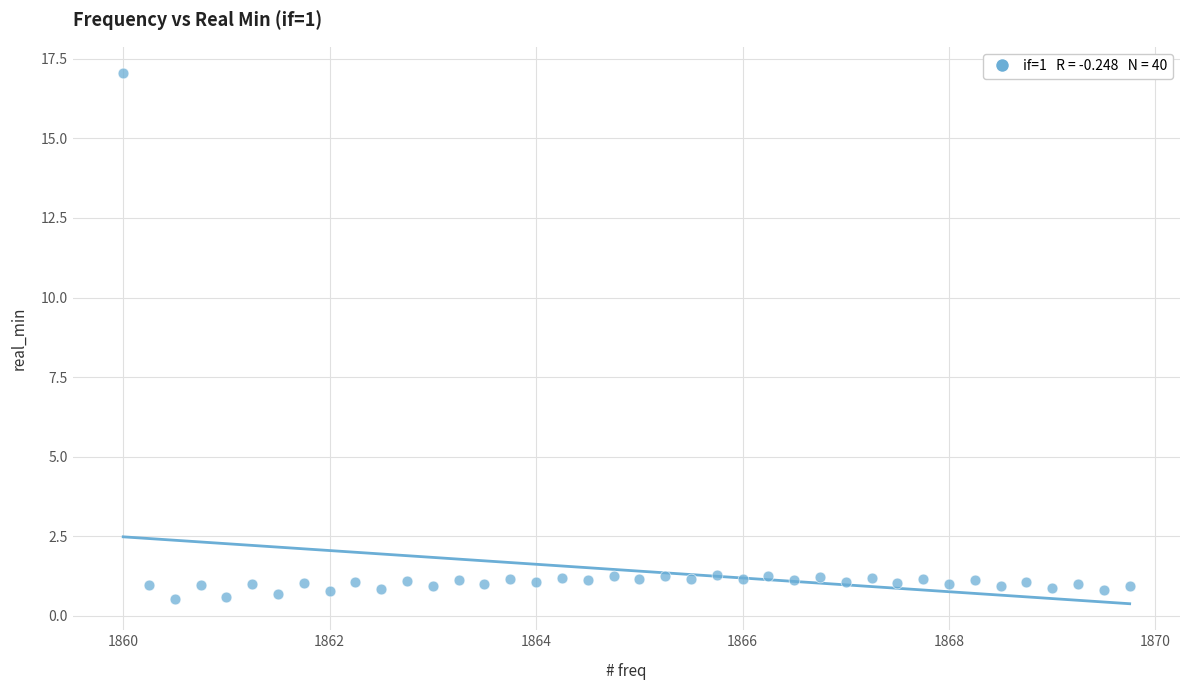

What is the range of X values (max minus min)?

9.8